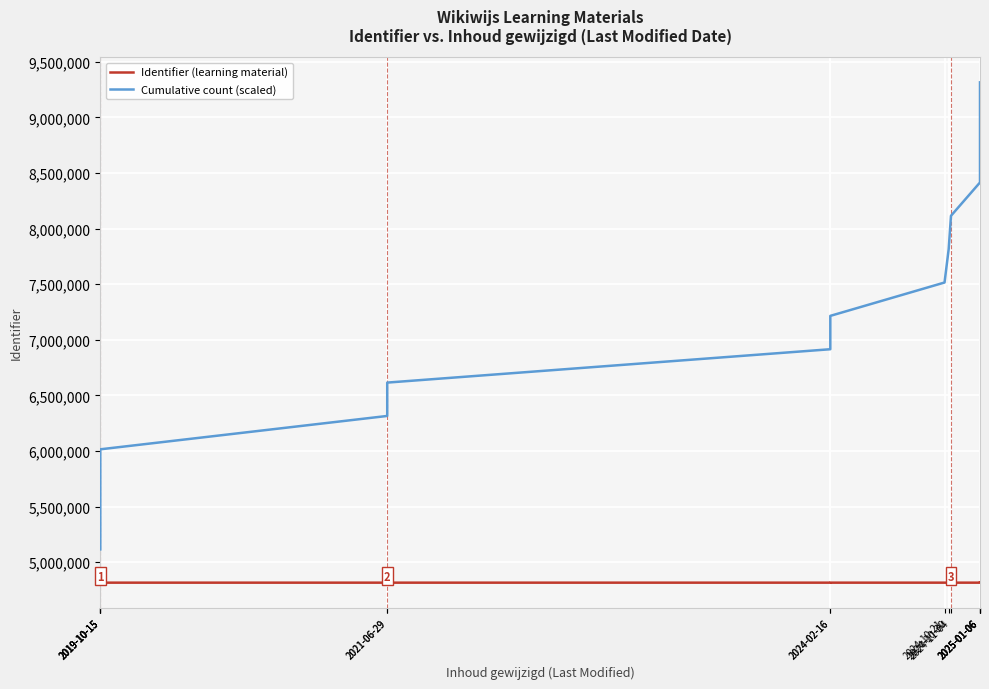

Is it true that Identifier (learning material) equals 6991666 at 2019-10-15?

False